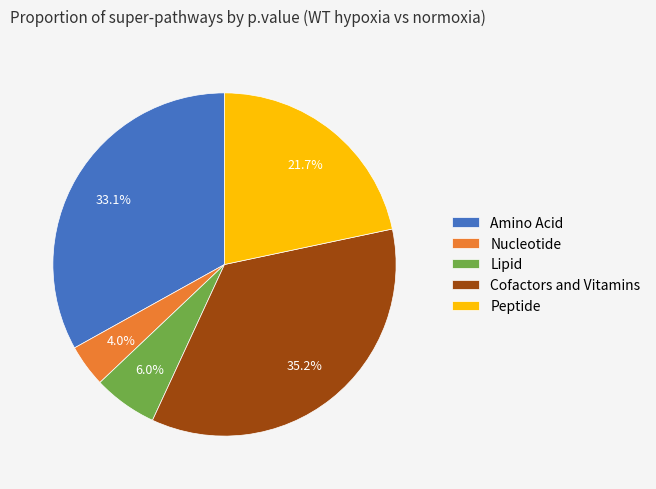

Does Cofactors and Vitamins account for over 50% of the chart?

No